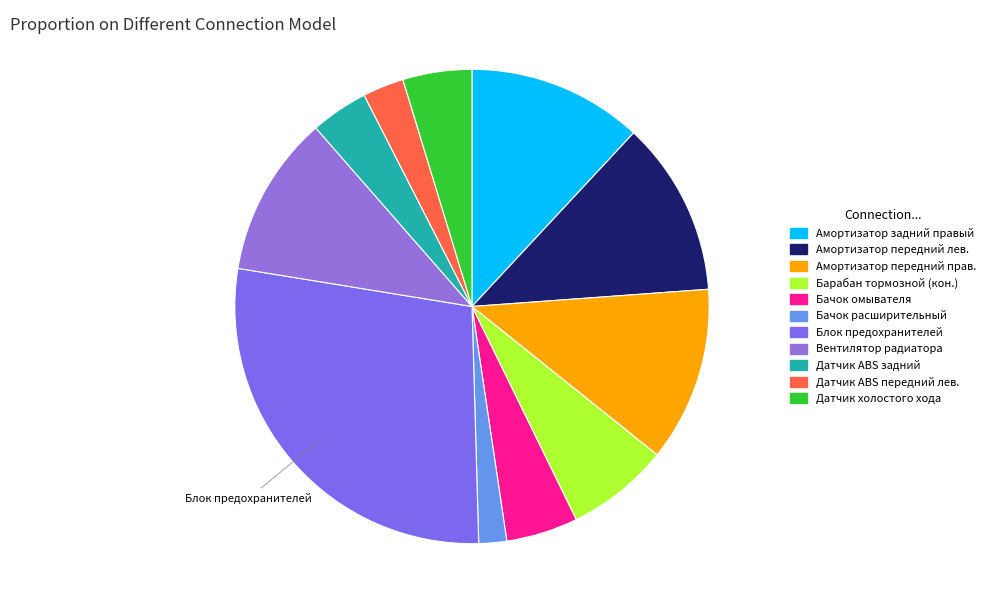

How many slices are in this pie chart?

11